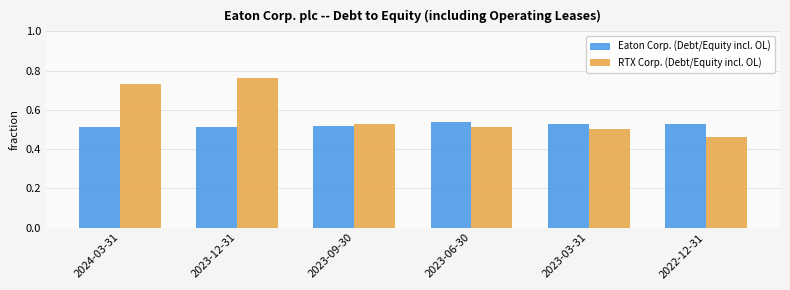

Which category has the lowest value across all series?

2022-12-31